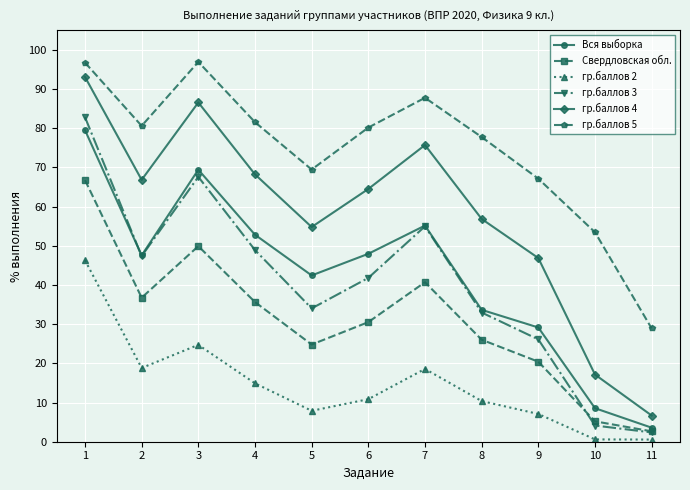

What is the value of the Свердловская обл. point at the 7th from the left?

40.7